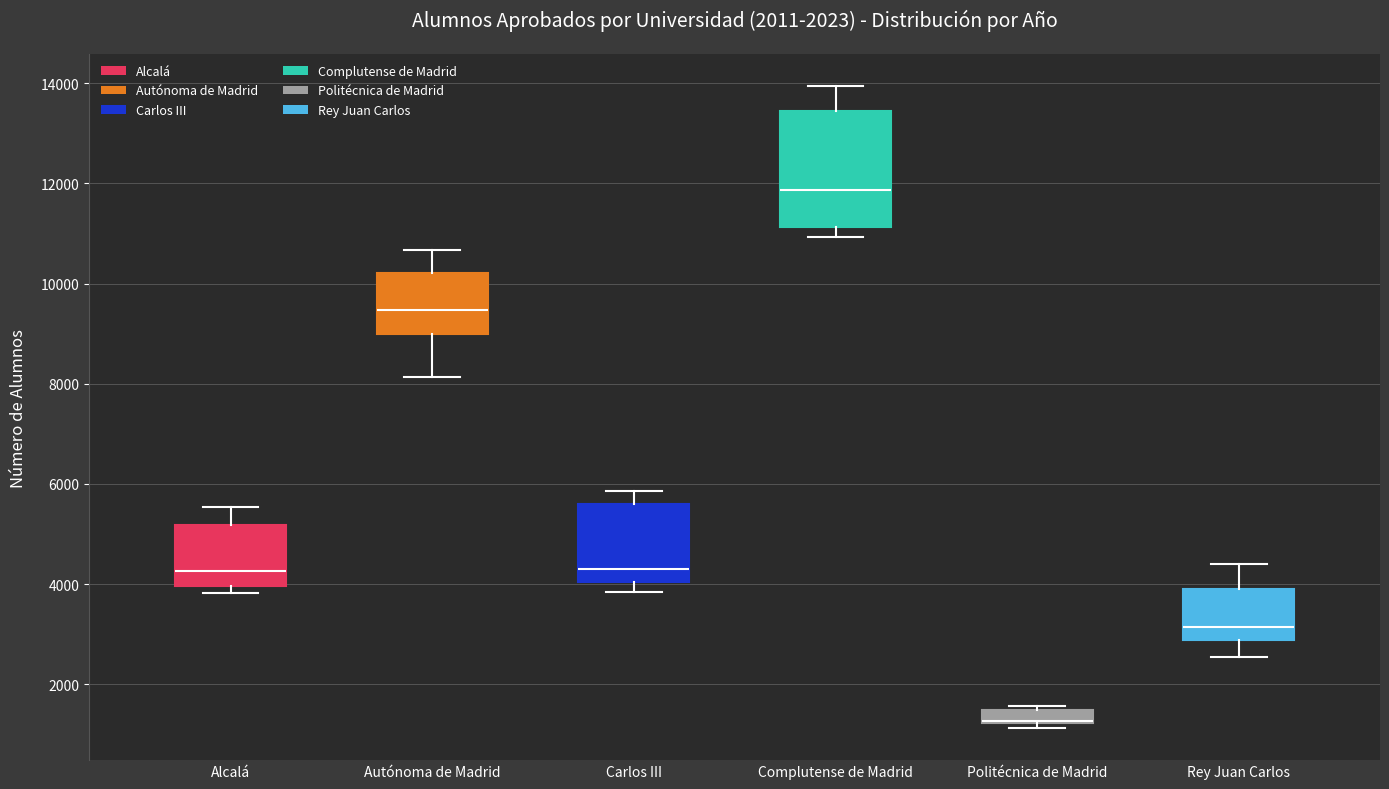

Comparing the boxes themselves (not the whiskers), which one is the tallest?

Complutense de Madrid